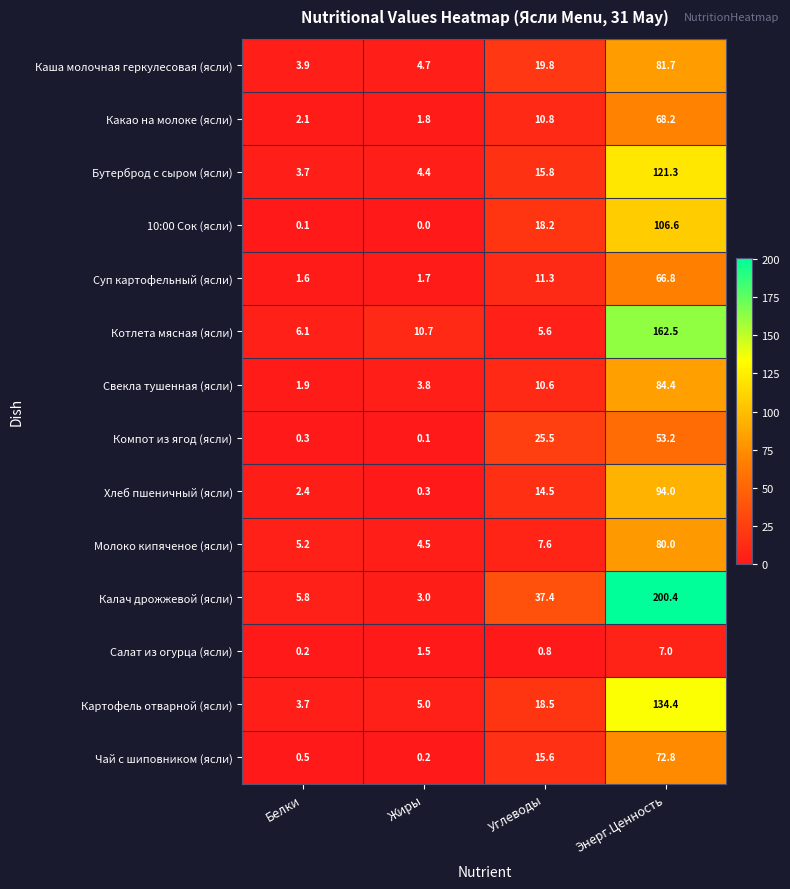

What is the average value of the Свекла тушенная (ясли) series?

25.2